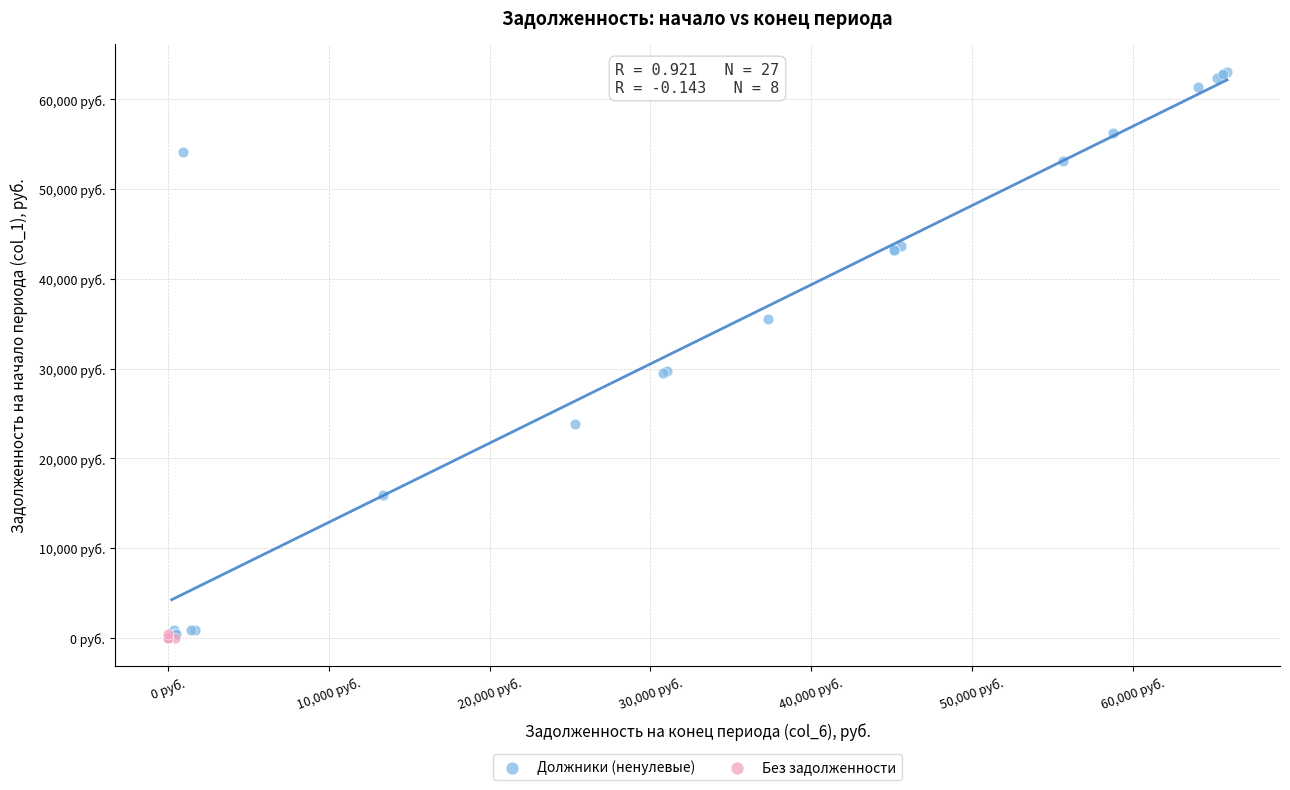

What are all the series names shown in the legend?

Должники (ненулевые), Без задолженности